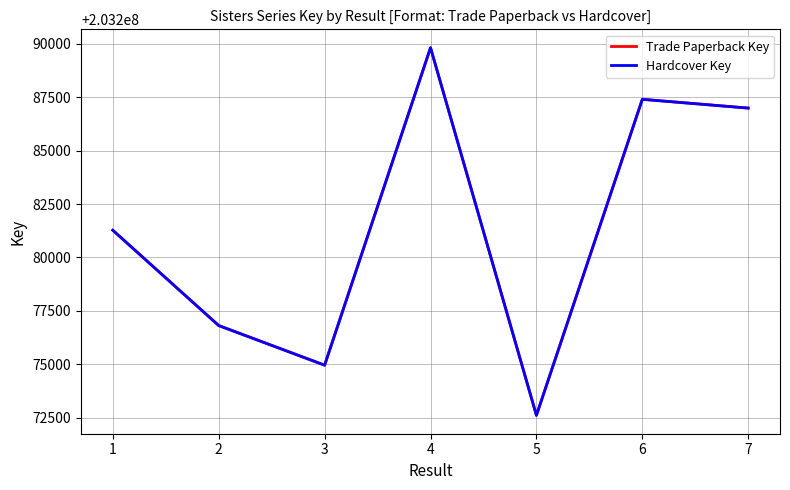

Does the chart have visible grid lines?

Yes